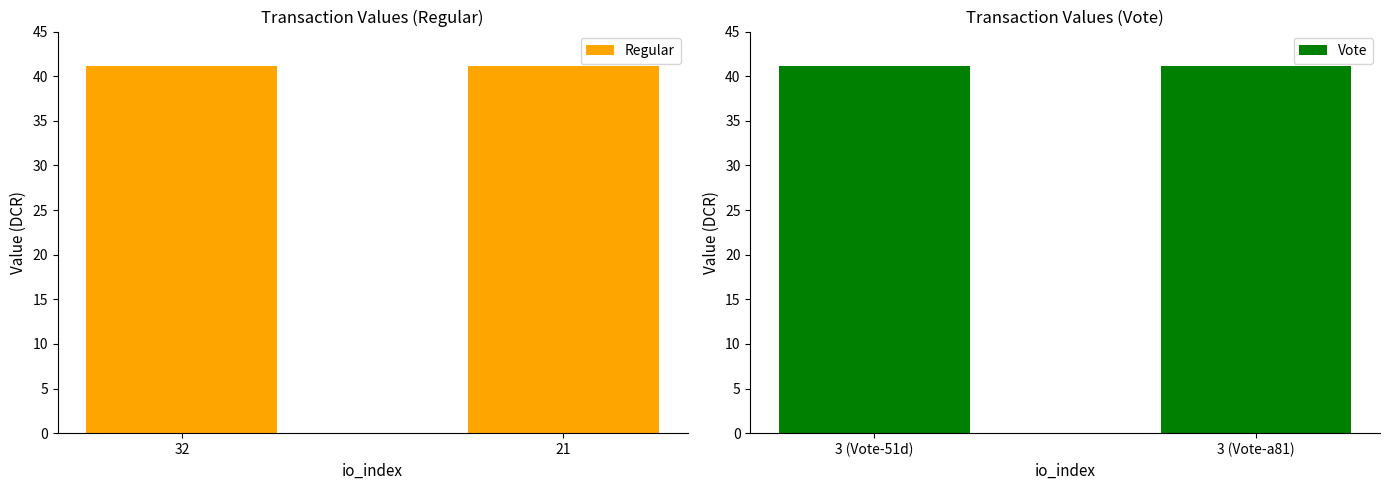

Reading left to right, list all the values displayed in this chart.

Regular: 32=41.1	21=41.1
Vote: 3 (Vote-51d)=41.1	3 (Vote-a81)=41.1